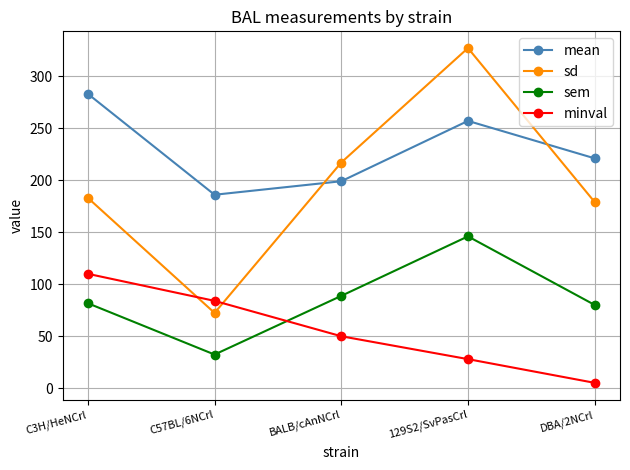

True or false: minval has a value of 48.4 at 129S2/SvPasCrl.

False